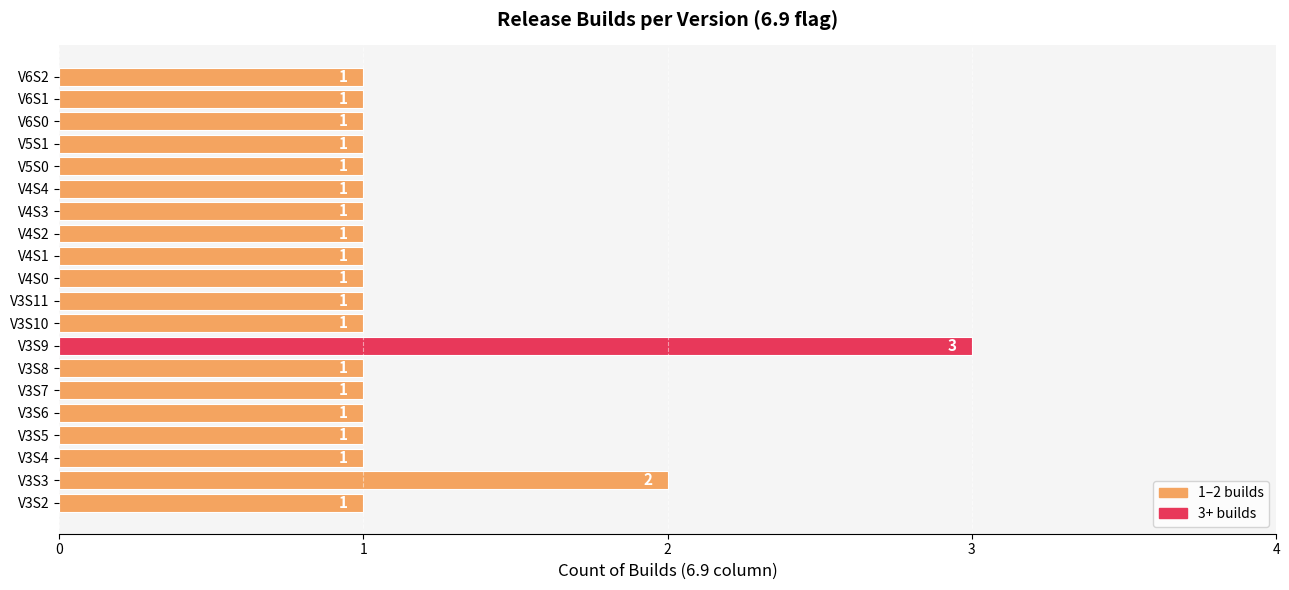

What is the greatest value displayed?

3